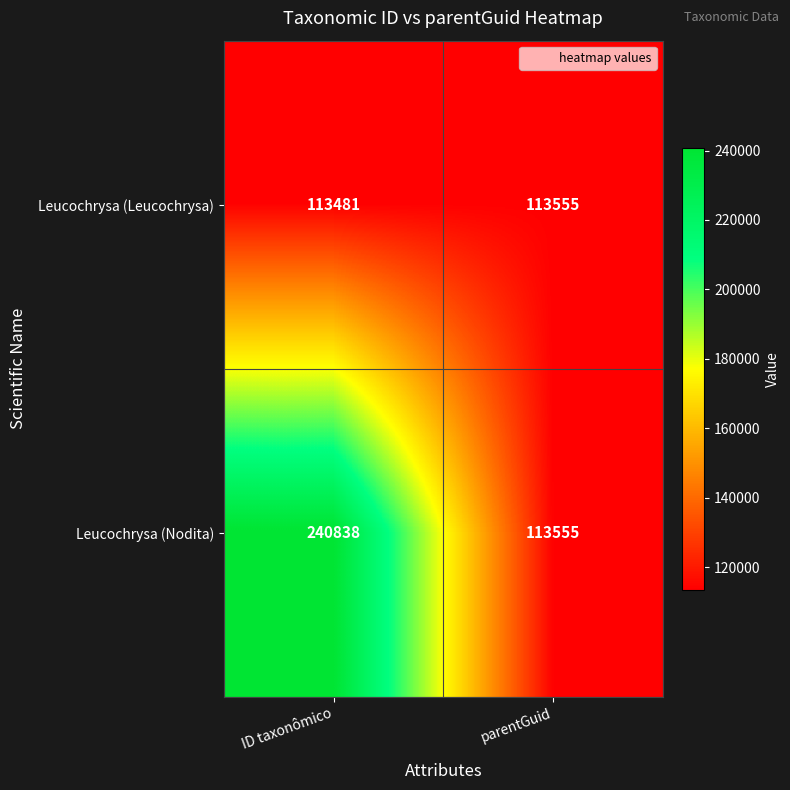

Which series has the largest total across all categories?

Leucochrysa (Nodita)